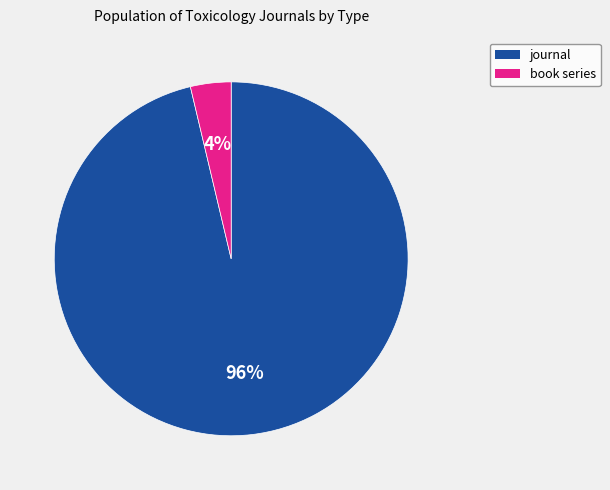

The journal slice represents 96% of the pie. True or false?

True